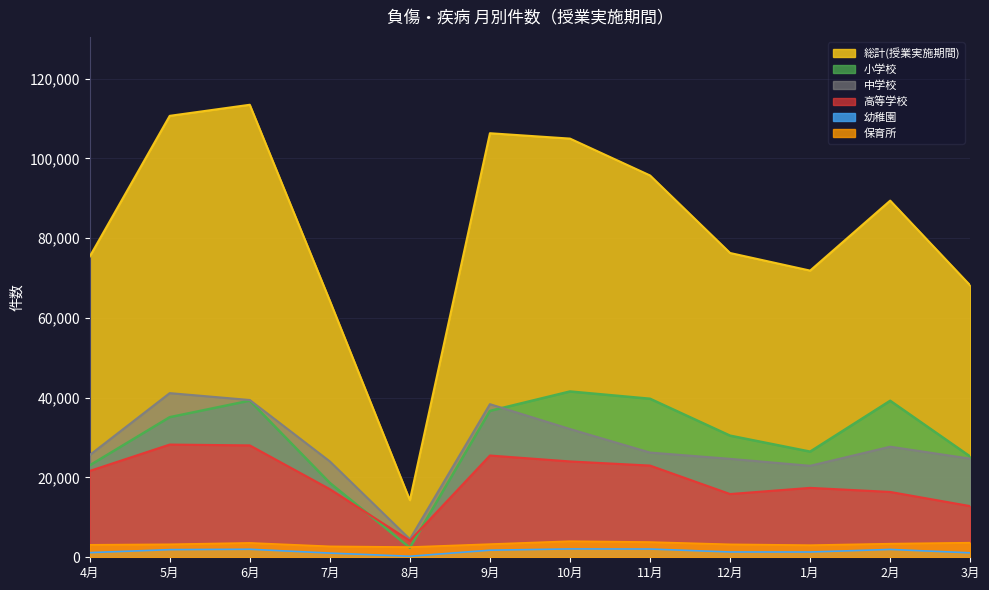

What is the average value of the 6月 series?

113436